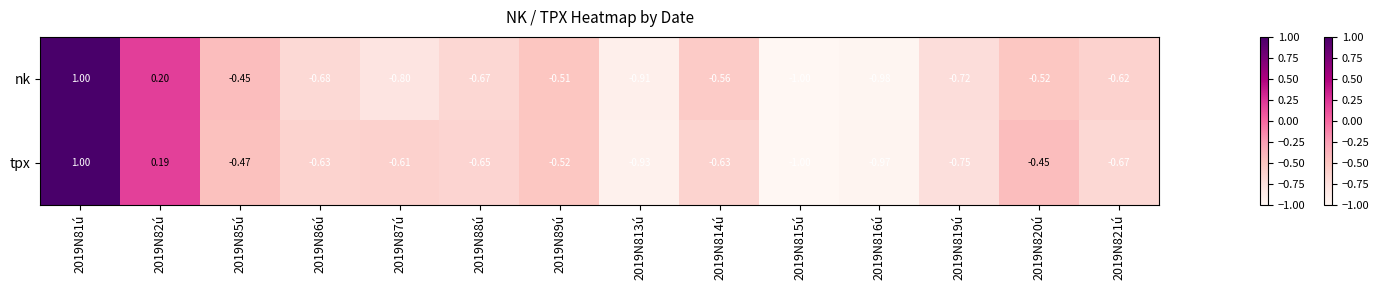

Rank the series at 2019N85ú from lowest to highest value.

tpx, nk